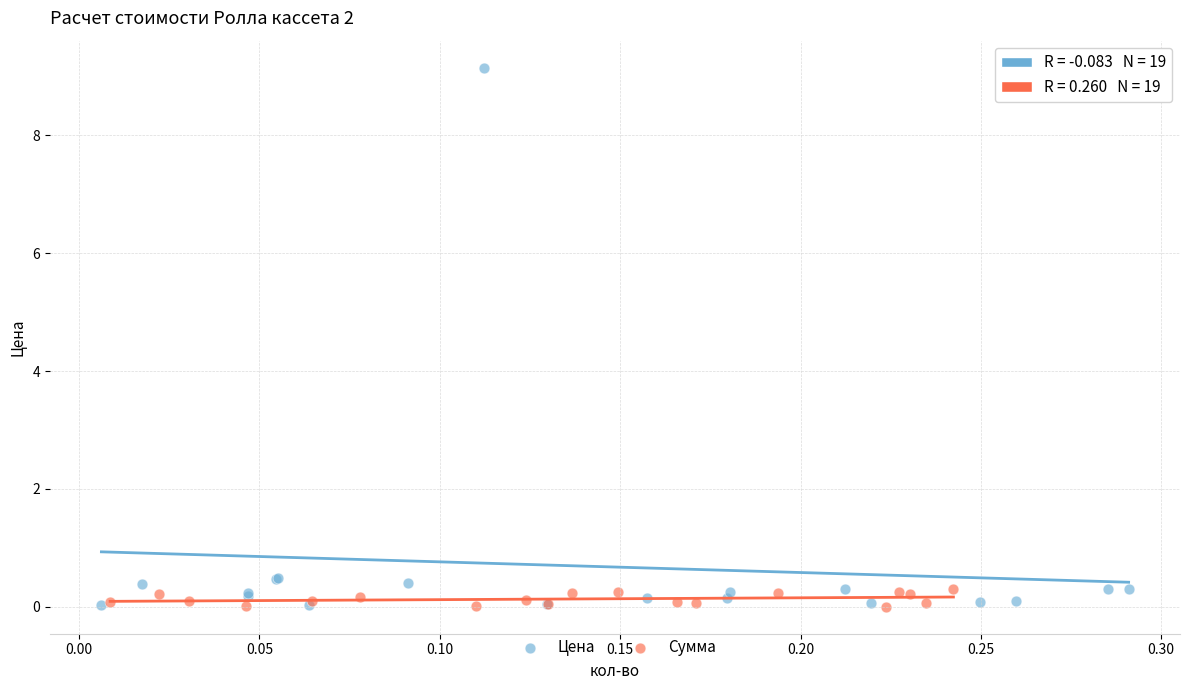

Which series reaches the maximum Y coordinate?

Цена